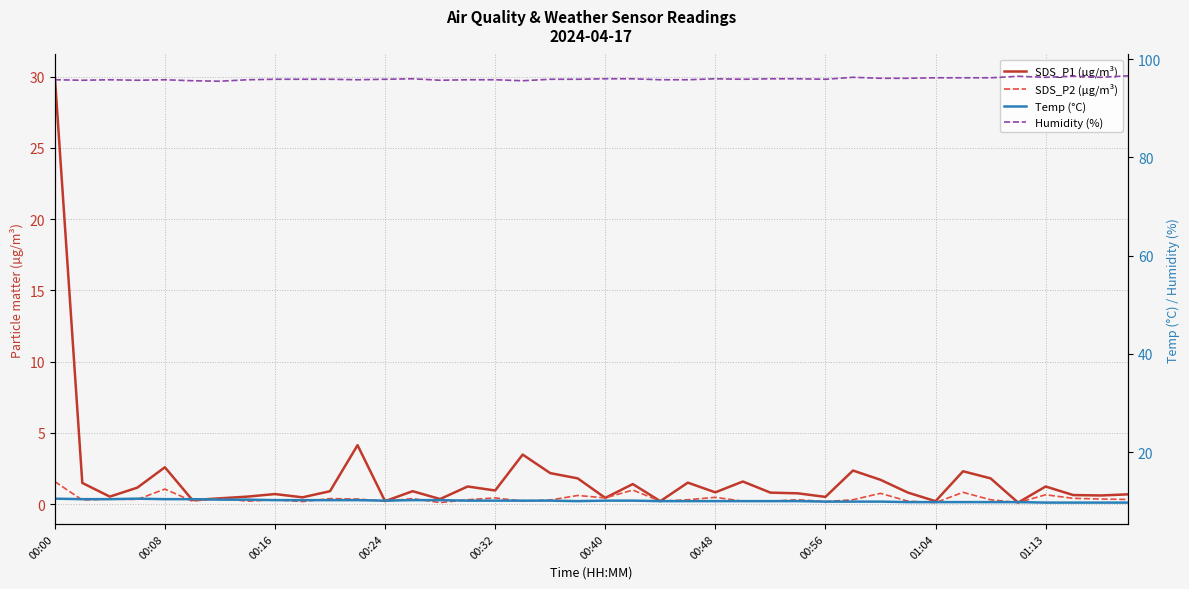

Is it true that Temp (°C) equals 2.3 at 00:48?

False